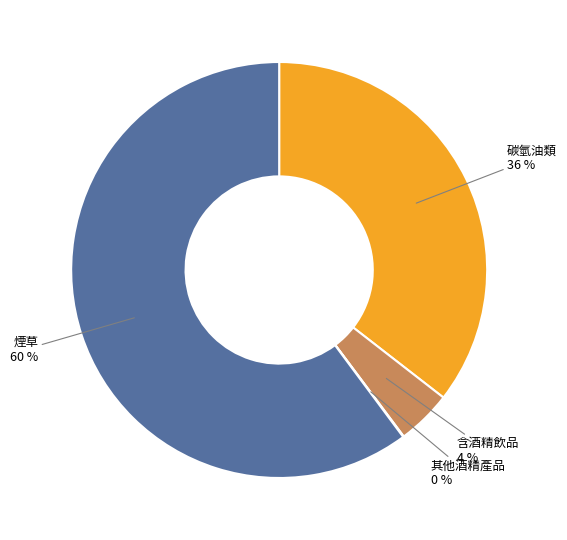

To the nearest percent, what is the average slice percentage?

25%